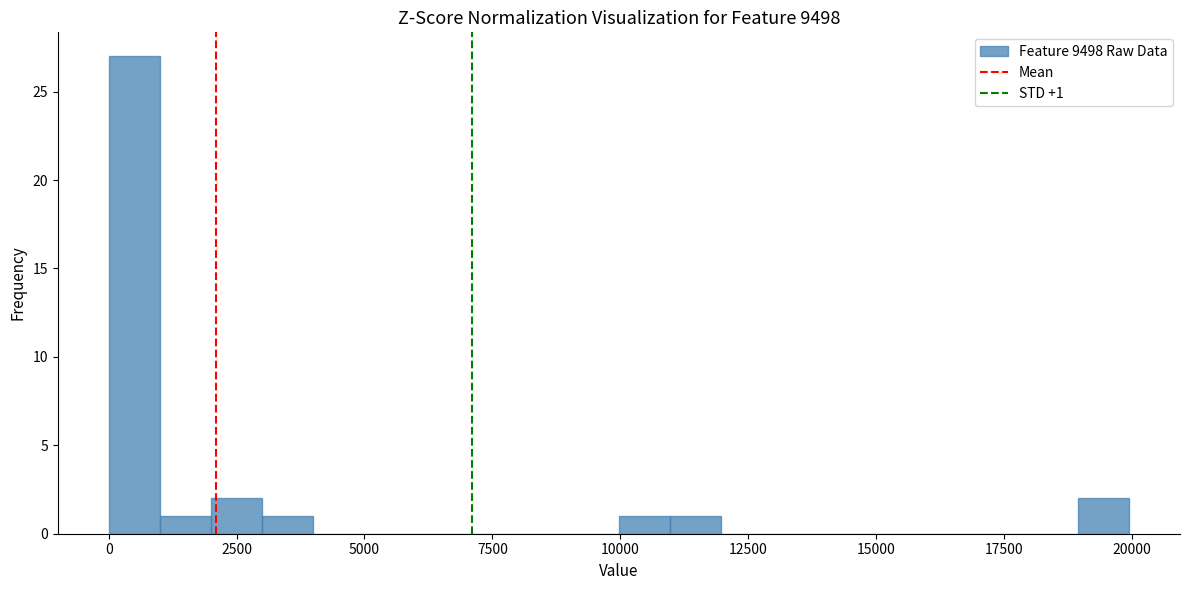

Around what value on the x-axis is the tallest bar? Give the approximate position of its centre, as read against the axis.

500